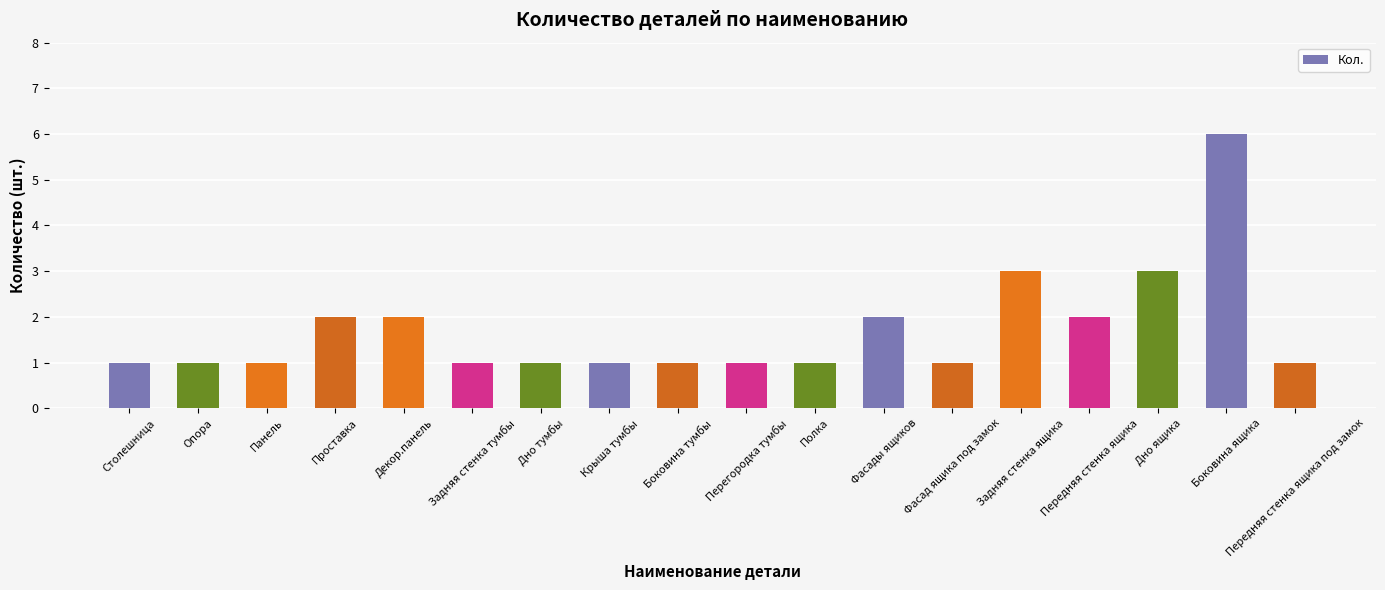

At which category does the chart reach its minimum across all series?

Столешница